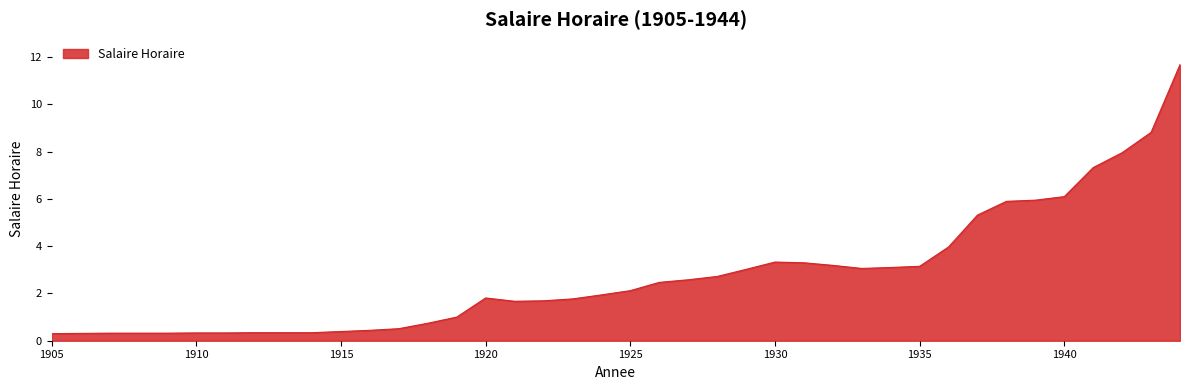

What is the minimum value shown in the chart?

0.3